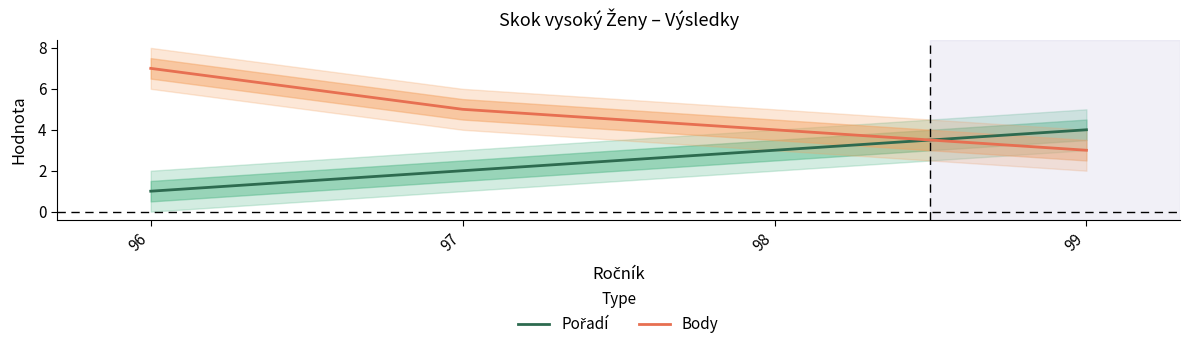

The value of Body at 96 is 7. True or false?

True